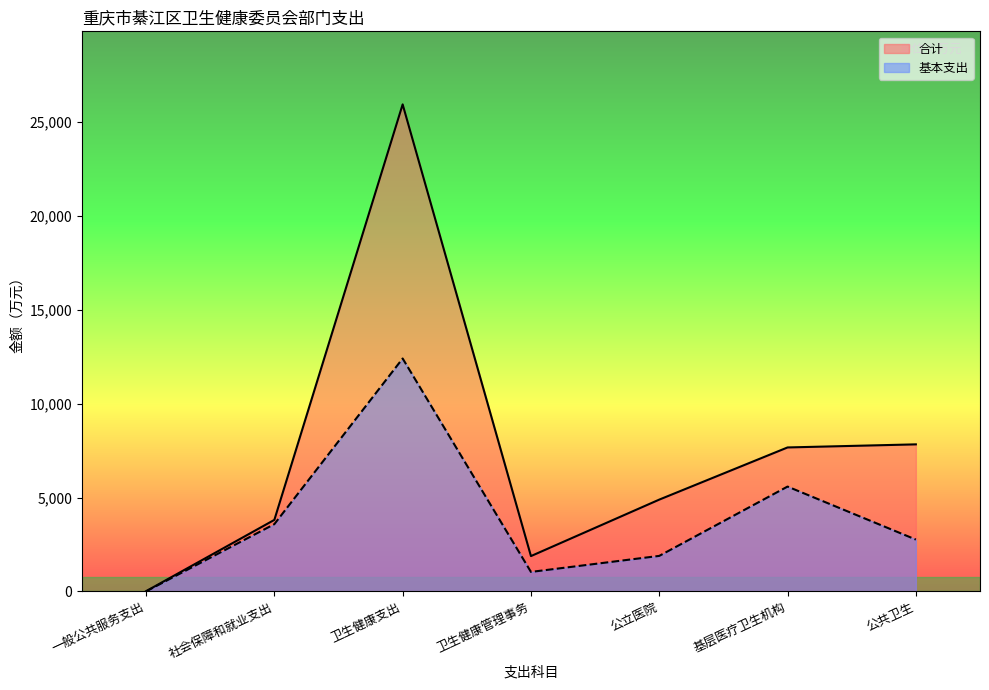

At how many categories does at least one series exceed 25161?

1